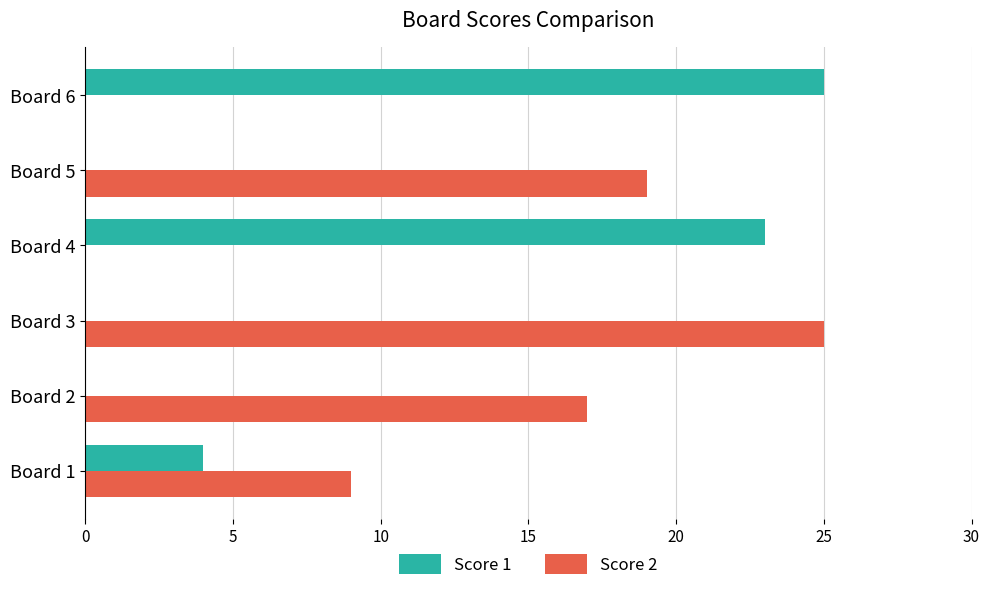

What are all the series names shown in the legend?

Score 1, Score 2